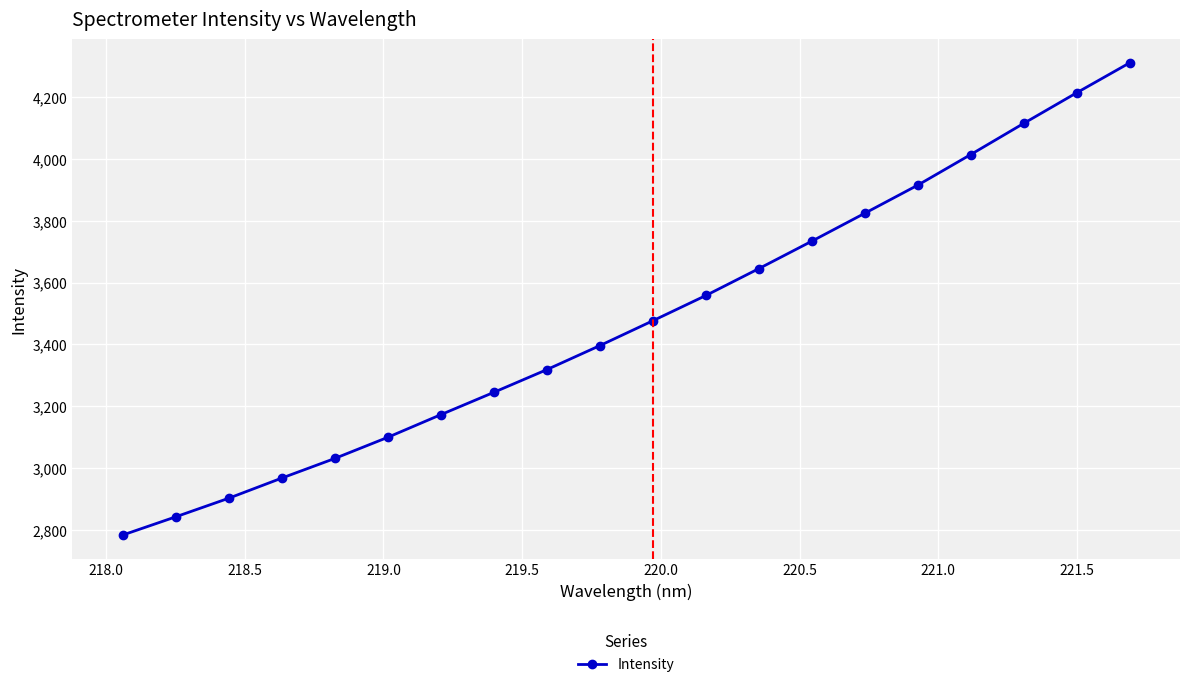

What is the value of the 7th point from the left?

3172.4